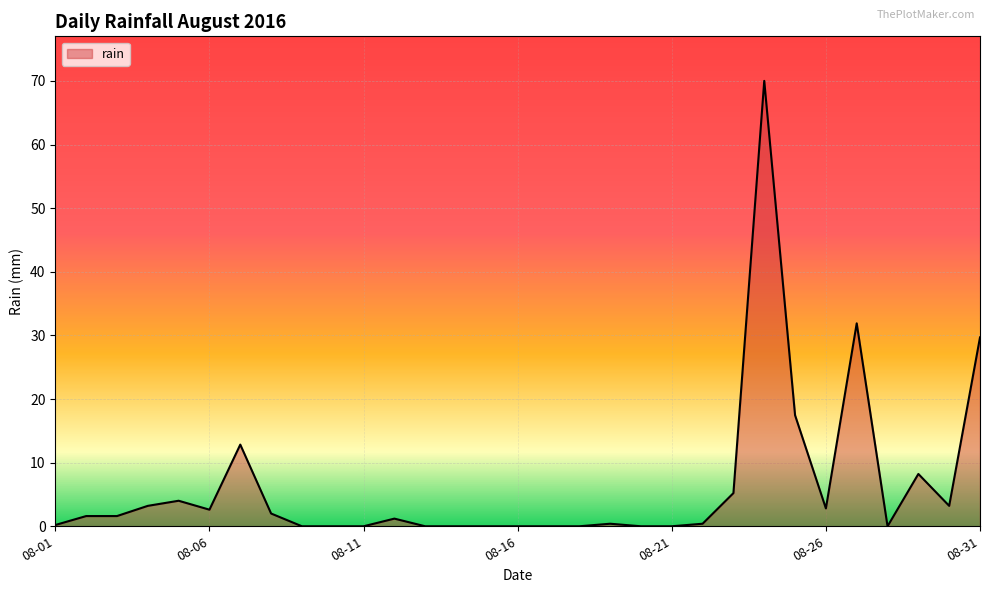

What is the maximum value shown in the chart?

69.8